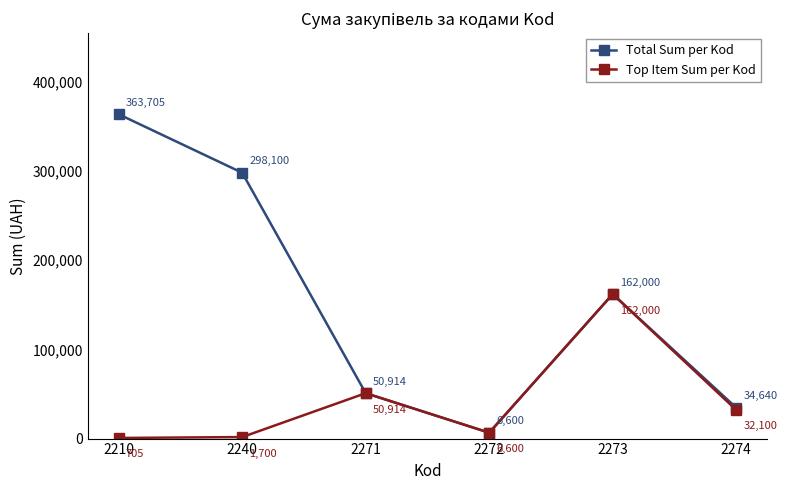

True or false: Total Sum per Kod has a value of 493705 at 2210.

False